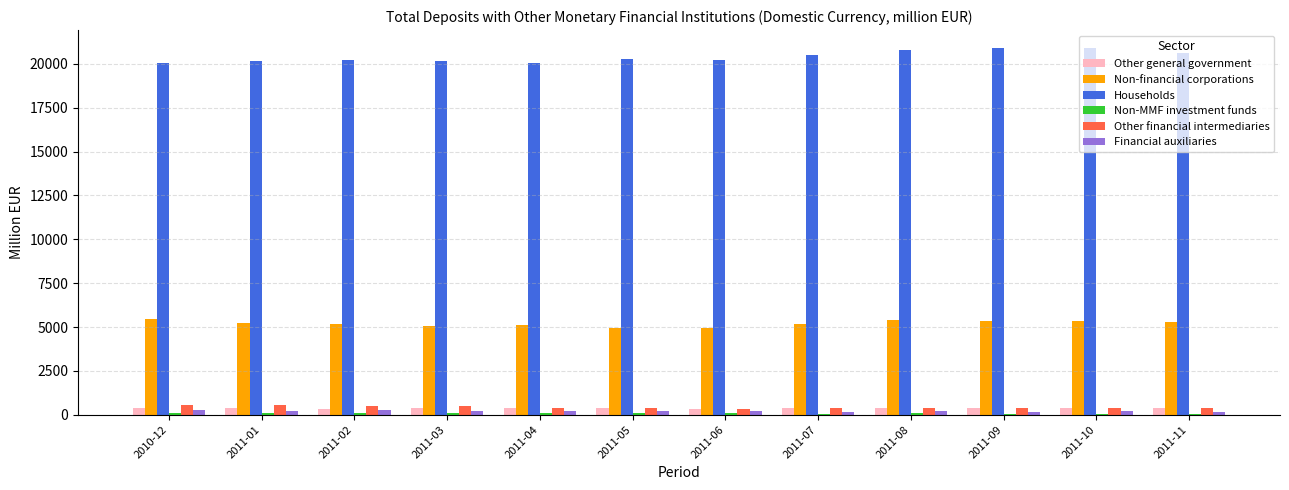

Is the value of Other financial intermediaries at 2011-02 greater than the value of Financial auxiliaries at 2011-10?

Yes